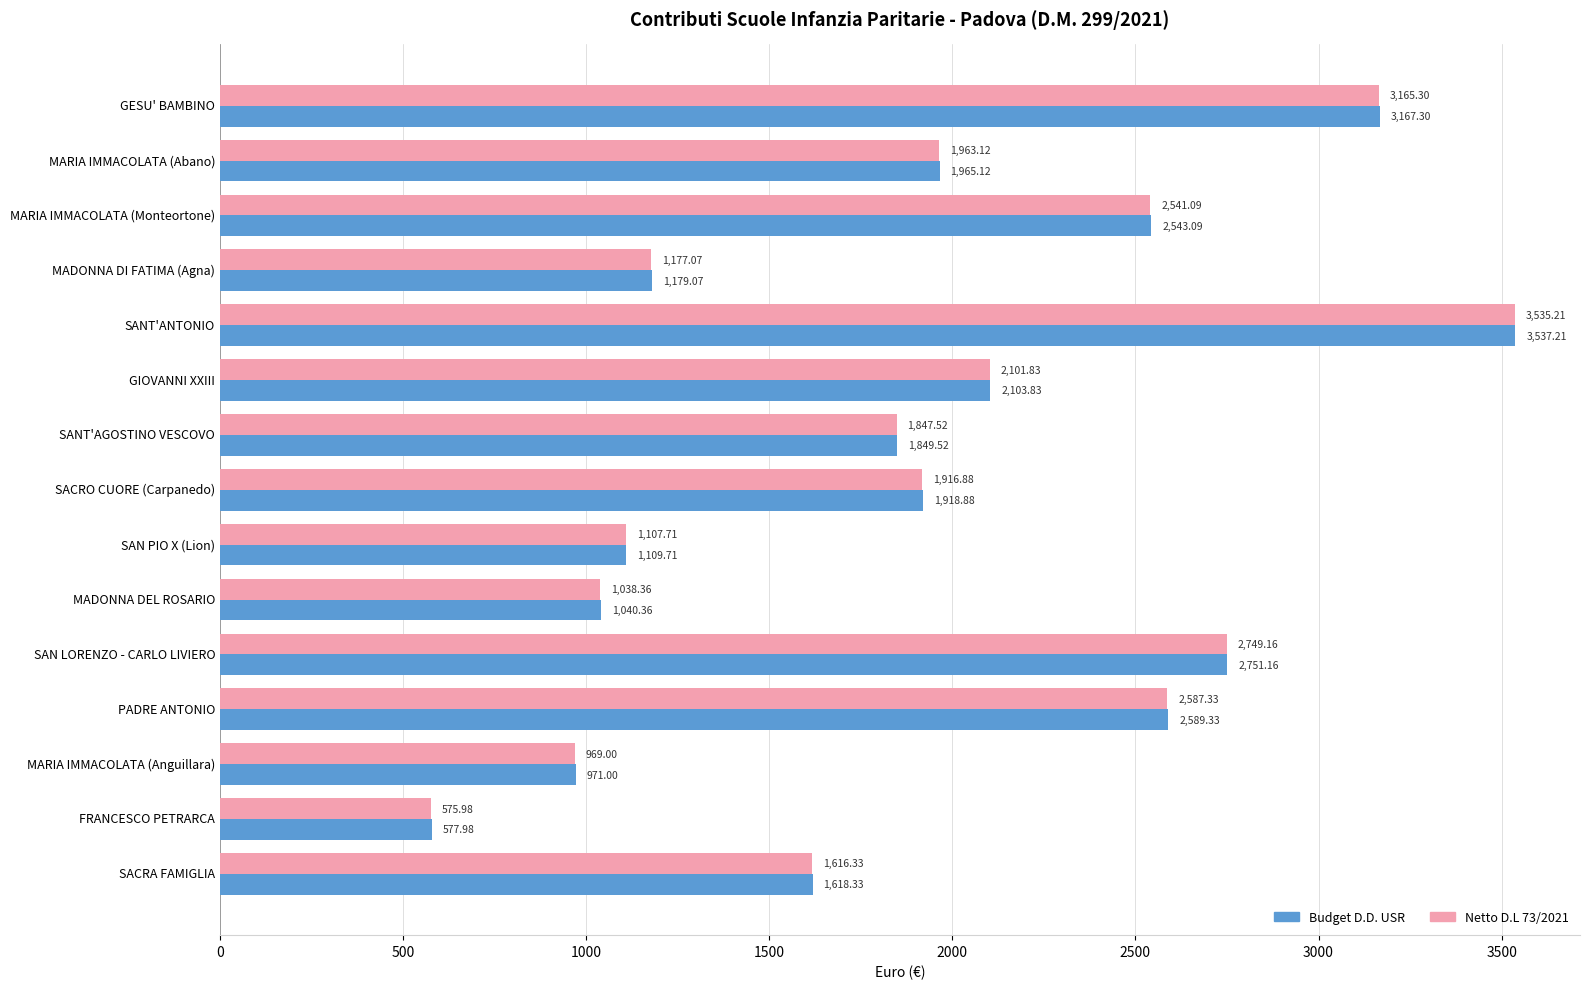

How many values in the Budget D.D. USR series exceed 1918?

8